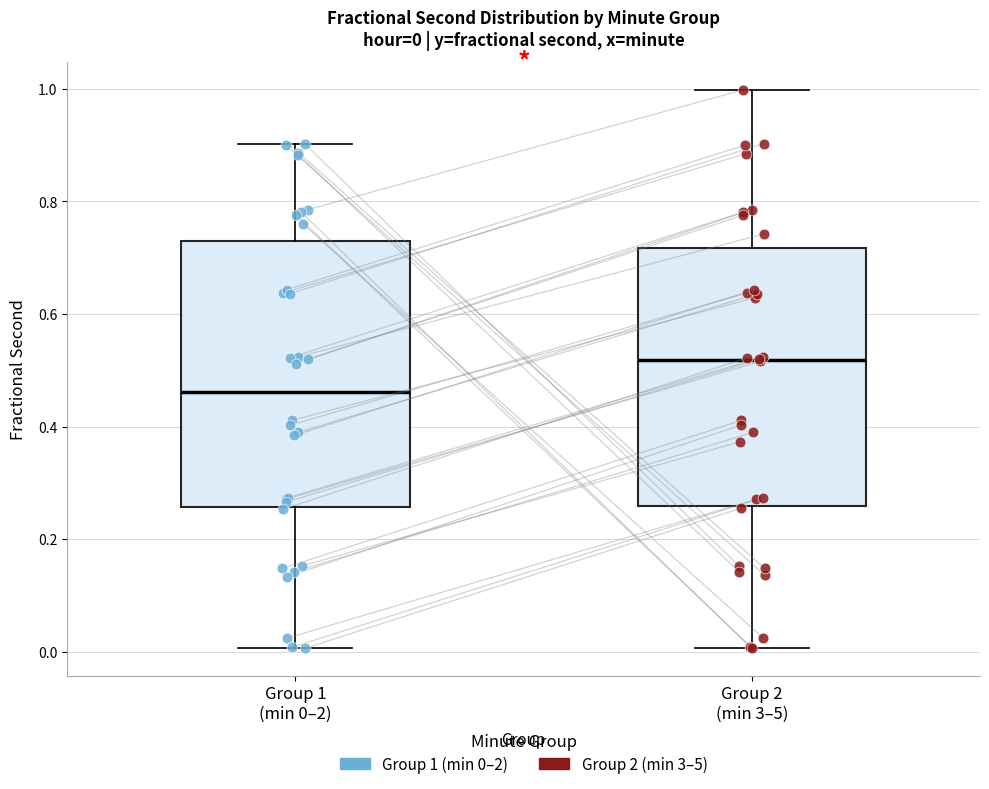

Which box has the lowest median line?

Group 1 (min 0–2)